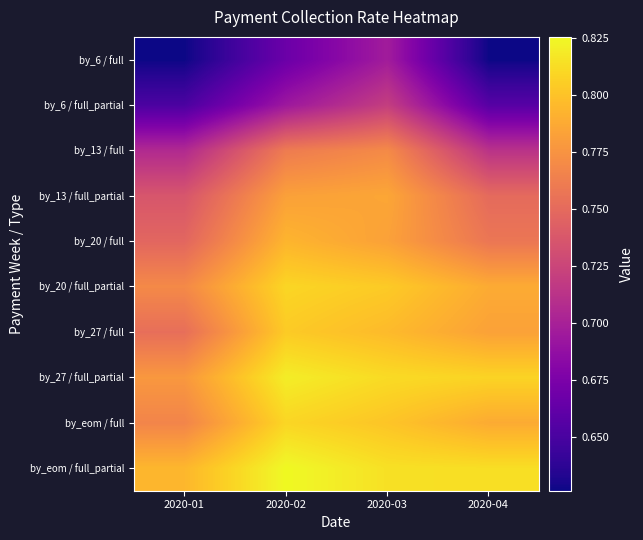

Reading right to left, list all the values displayed in this chart.

by_6 / full: 2020-04=0.6	2020-03=0.7	2020-02=0.7	2020-01=0.6
by_6 / full_partial: 2020-04=0.7	2020-03=0.7	2020-02=0.7	2020-01=0.7
by_13 / full: 2020-04=0.7	2020-03=0.8	2020-02=0.8	2020-01=0.7
by_13 / full_partial: 2020-04=0.8	2020-03=0.8	2020-02=0.8	2020-01=0.7
by_20 / full: 2020-04=0.8	2020-03=0.8	2020-02=0.8	2020-01=0.7
by_20 / full_partial: 2020-04=0.8	2020-03=0.8	2020-02=0.8	2020-01=0.8
by_27 / full: 2020-04=0.8	2020-03=0.8	2020-02=0.8	2020-01=0.8
by_27 / full_partial: 2020-04=0.8	2020-03=0.8	2020-02=0.8	2020-01=0.8
by_eom / full: 2020-04=0.8	2020-03=0.8	2020-02=0.8	2020-01=0.8
by_eom / full_partial: 2020-04=0.8	2020-03=0.8	2020-02=0.8	2020-01=0.8